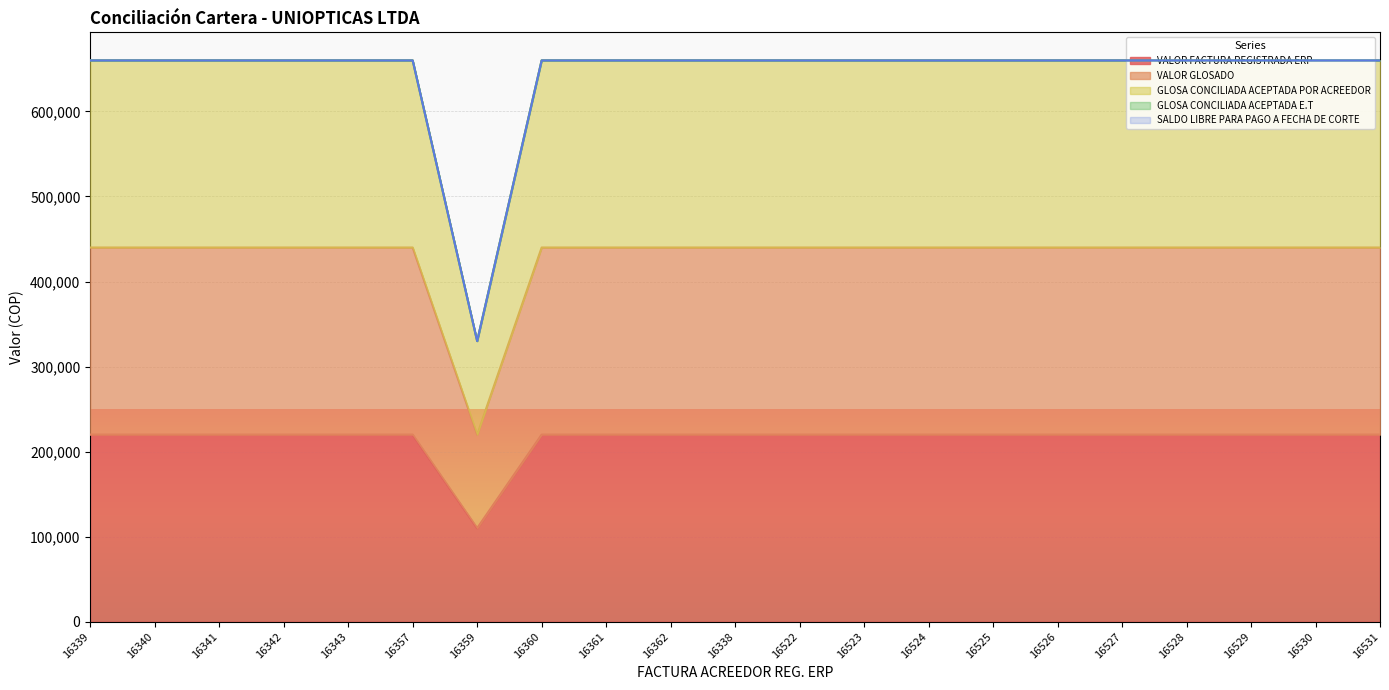

True or false: VALOR FACTURA REGISTRADA ERP has more than 2 points higher than both neighbors.

False